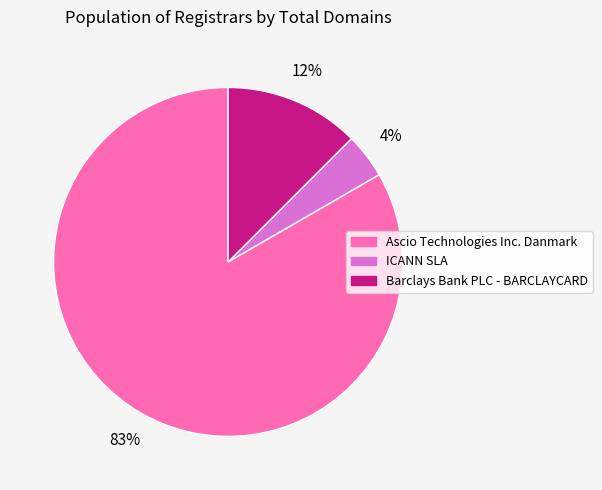

Which has a higher value, Barclays Bank PLC - BARCLAYCARD or ICANN SLA?

Barclays Bank PLC - BARCLAYCARD